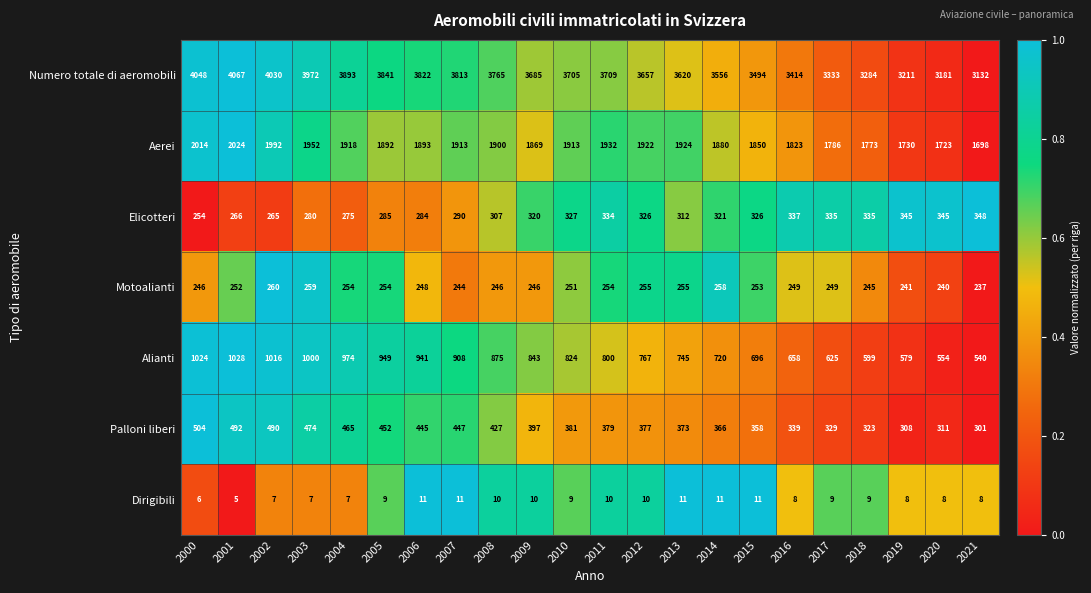

What is the total value across all series at 2005?

7682